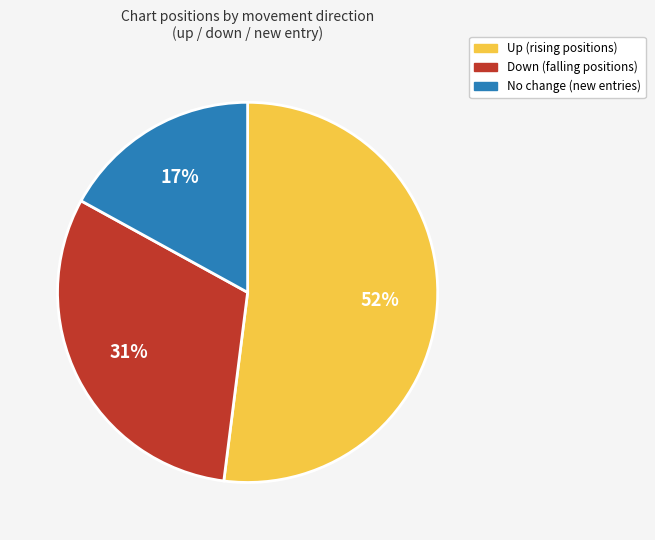

Is there any slice that represents more than half of the pie?

Yes